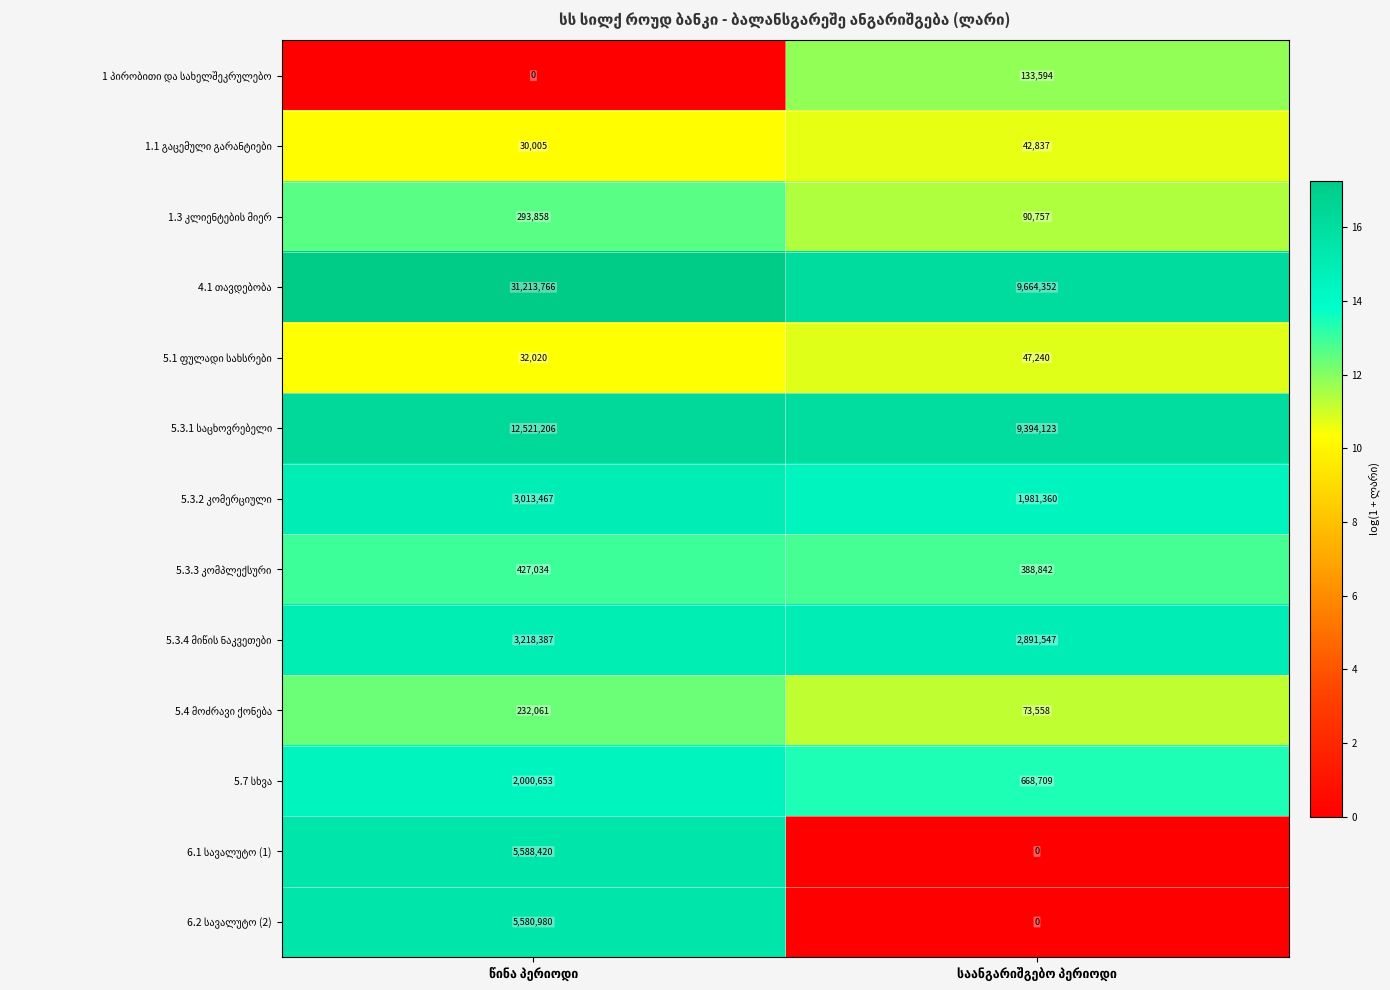

What is the maximum value shown in the chart?

31213766